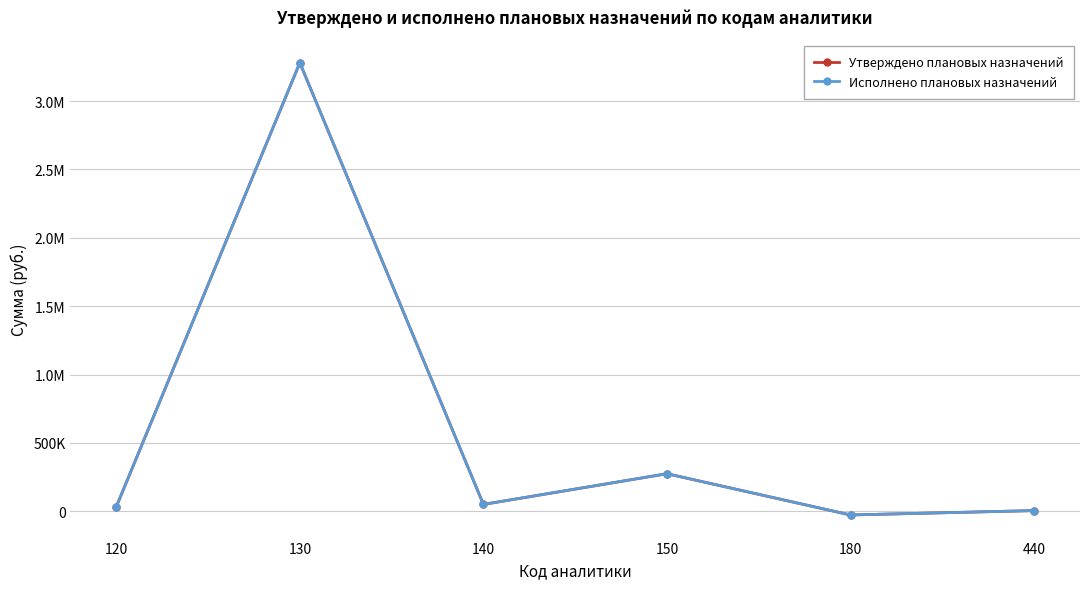

What is the sum of the Исполнено плановых назначений values at 140 and 180?

22818.7